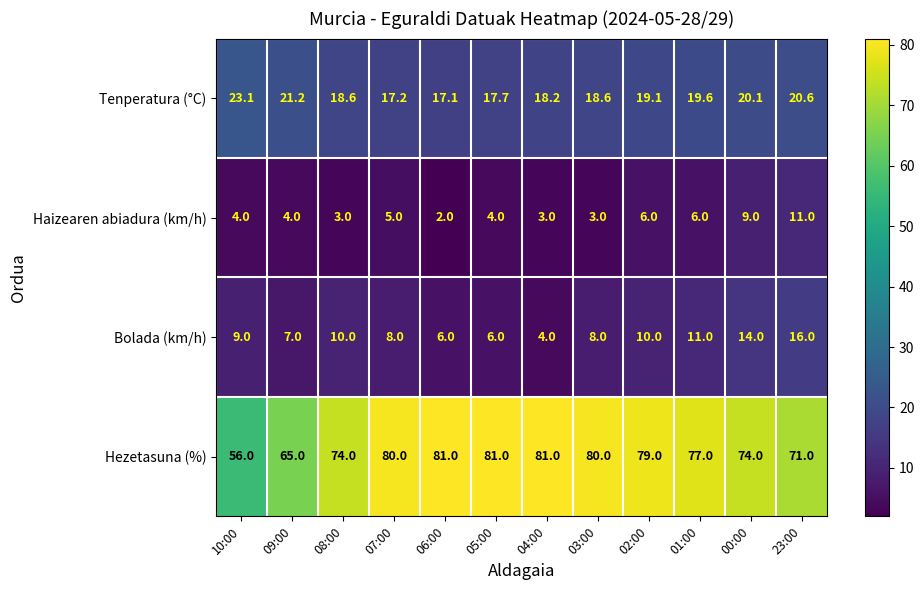

At which category is the sum across all series the highest?

23:00